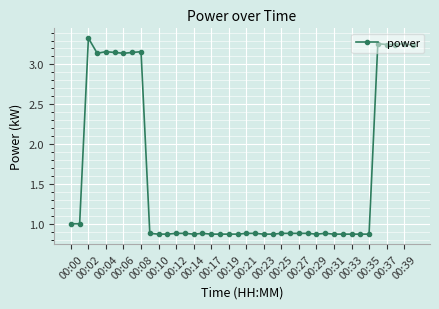

What is the average value?

1.6